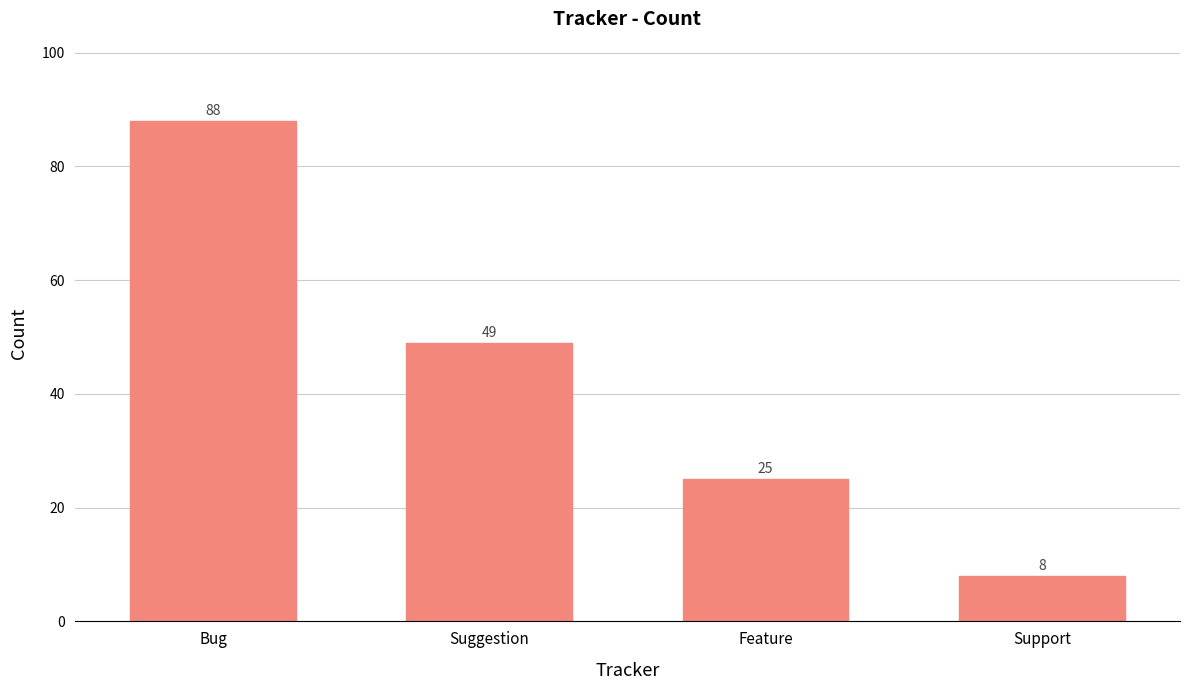

Which label corresponds to the largest value in the chart?

Bug